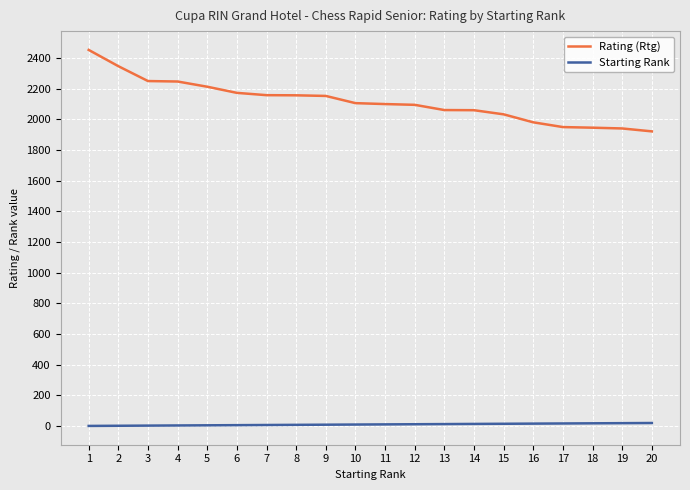

What is the minimum value for Rating (Rtg)?

1921